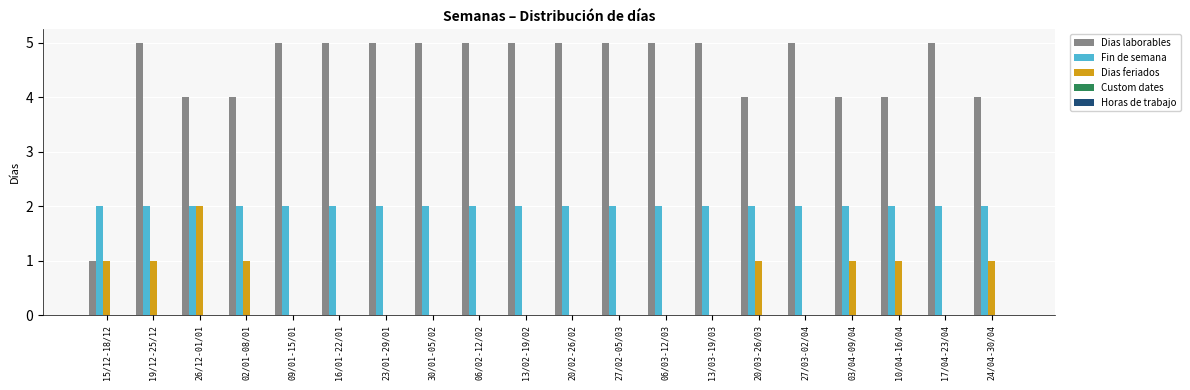

What is the greatest value displayed?

5